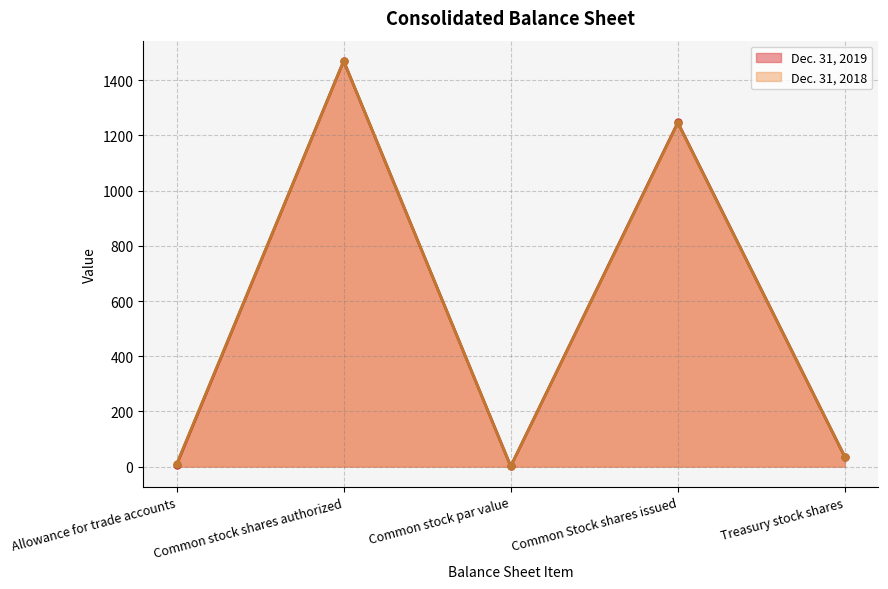

How many categories are shown in the chart?

5